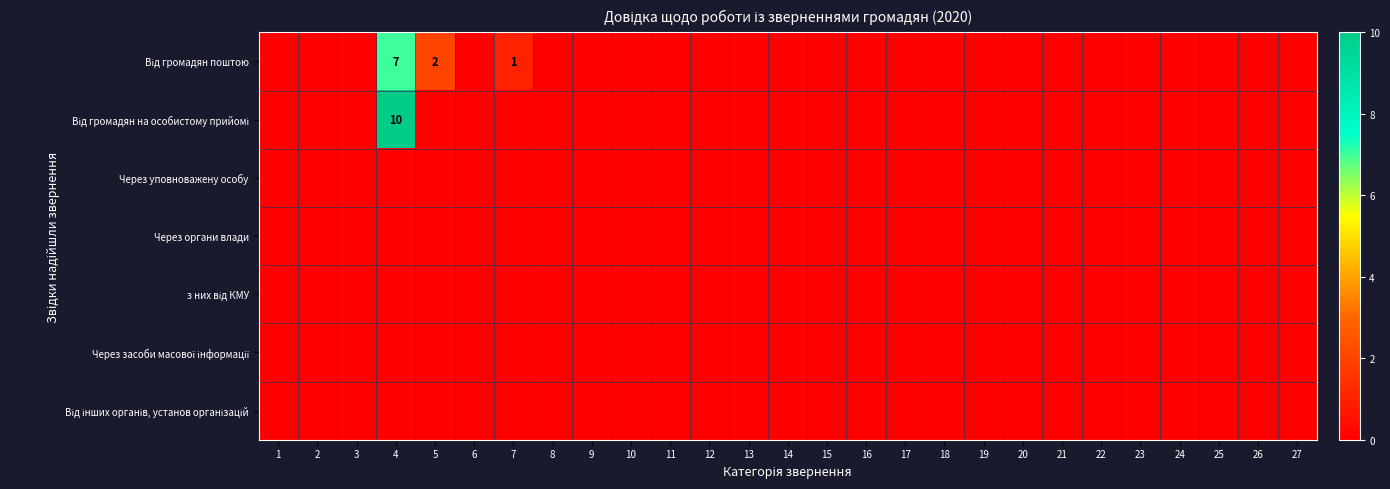

At which label is Через органи влади closest to 0?

1